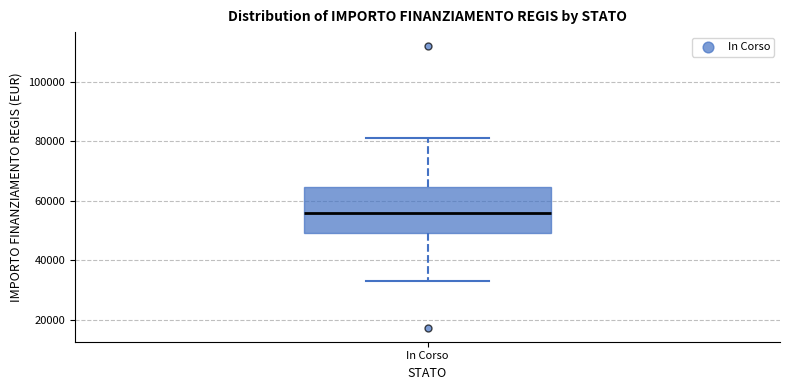

Read this box plot against the y-axis: the position of the median line, the range covered by the box, and the ends of both whiskers. The values are not printed on the chart, so give them approximately, as read against the axis.

median 56000, box 50000 to 64000, whiskers 32000 to 80000